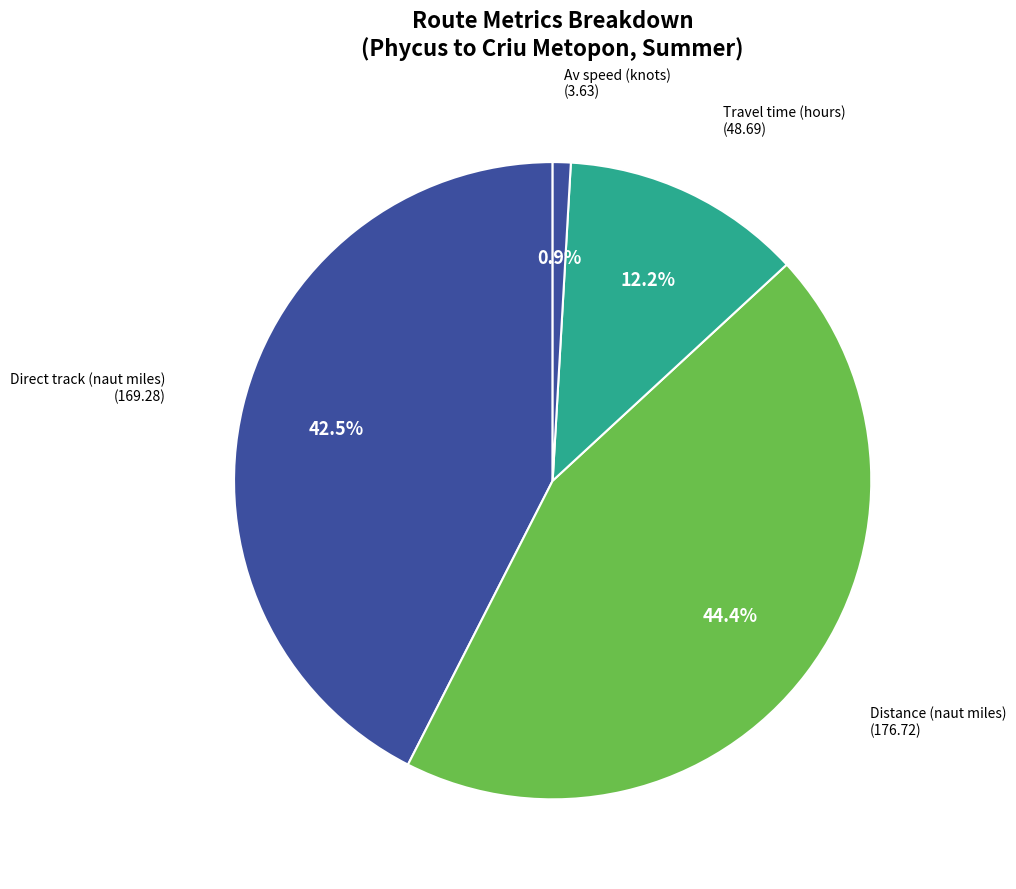

How many segments does this pie chart have?

4